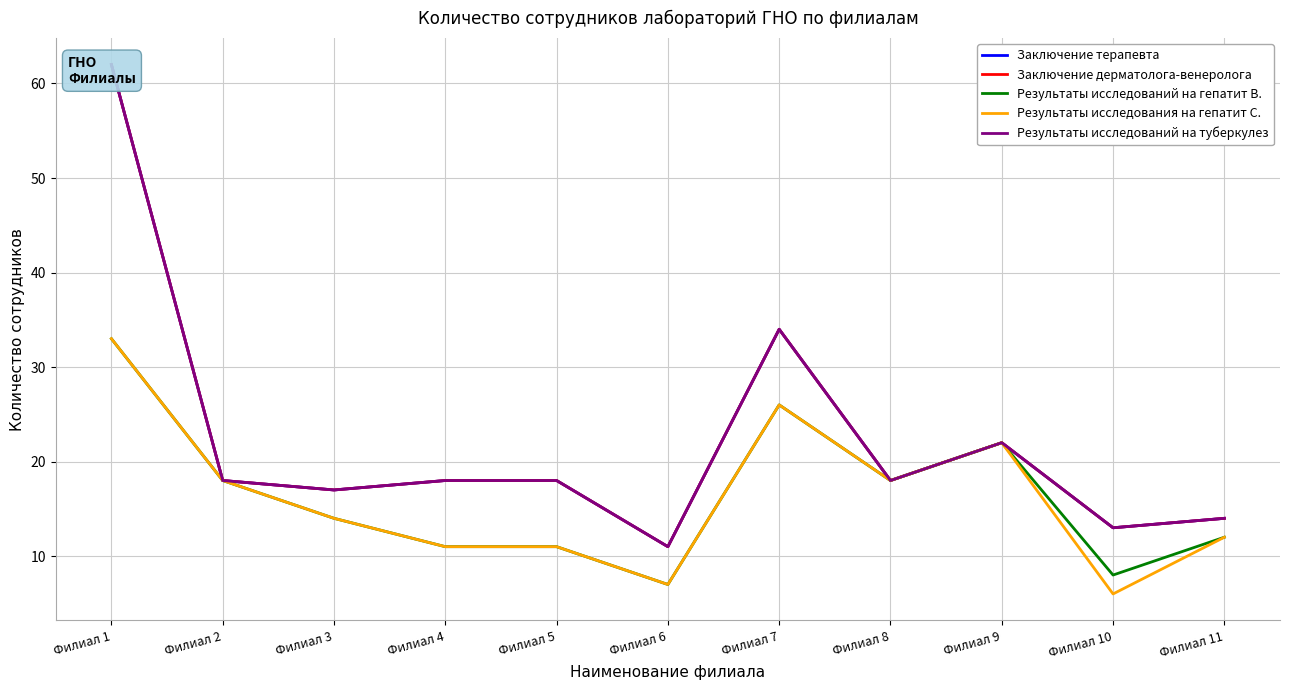

Which series has the largest range (max minus min)?

Заключение терапевта